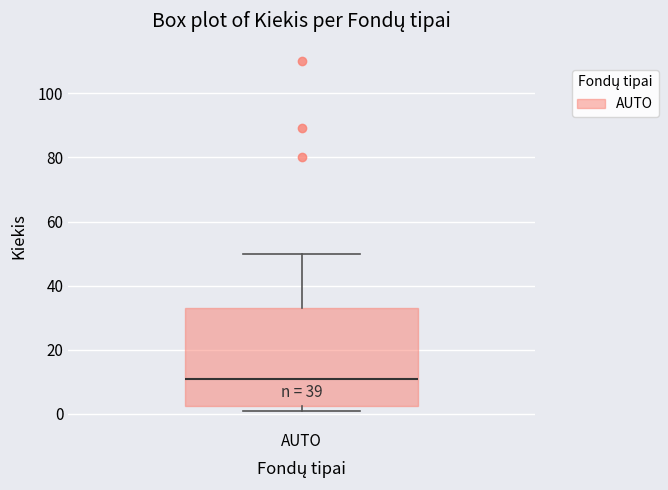

Transcribe this box plot: give where the median line is, the range the box spans, and where the two whiskers end, as read against the y-axis. The values are not printed on the chart, so give them approximately, as read against the axis.

median 12, box 2 to 34, whiskers 2 (just below the box's lower edge) to 50